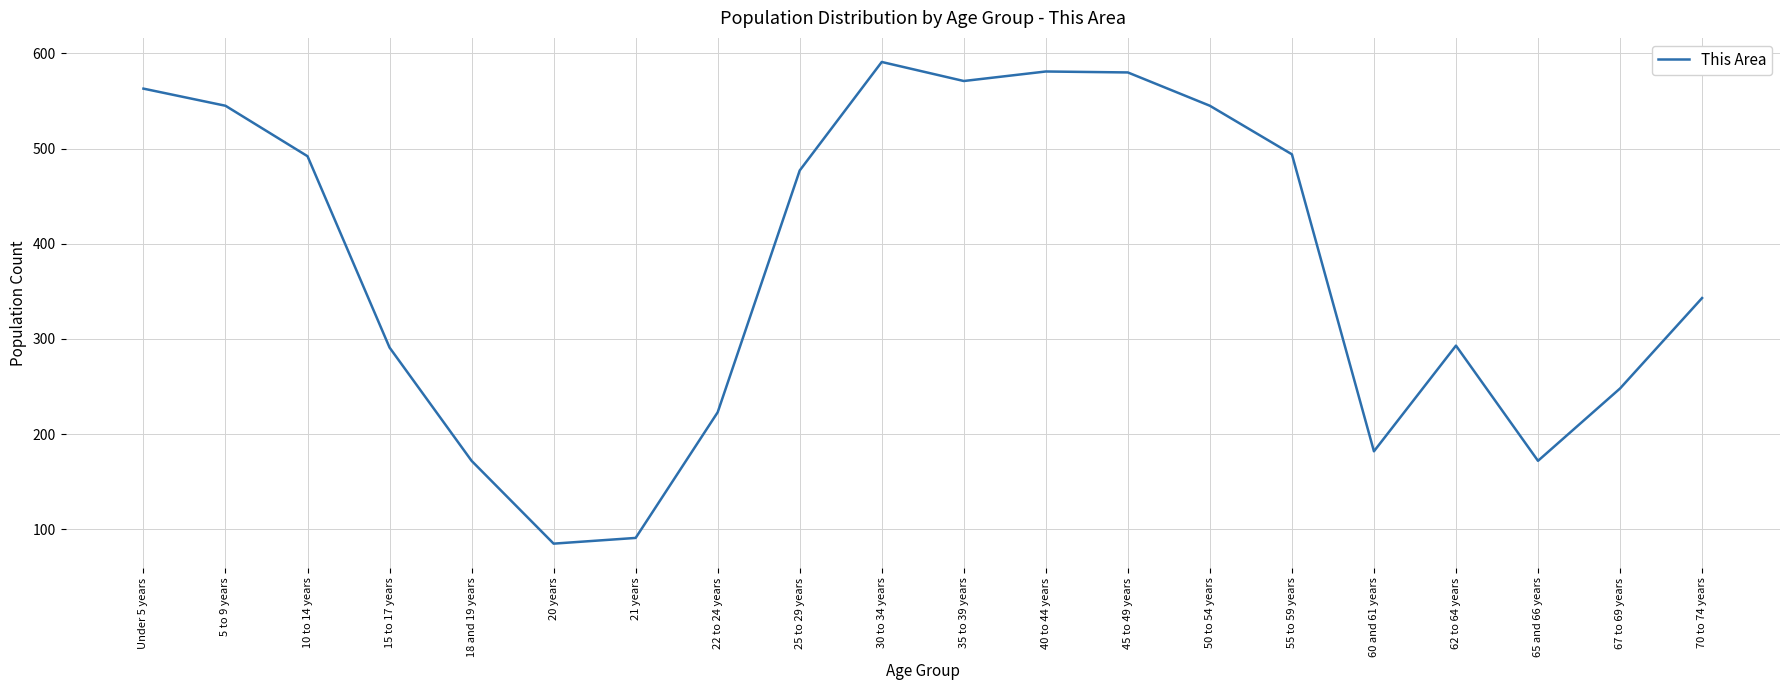

What position from the left is 40 to 44 years?

12